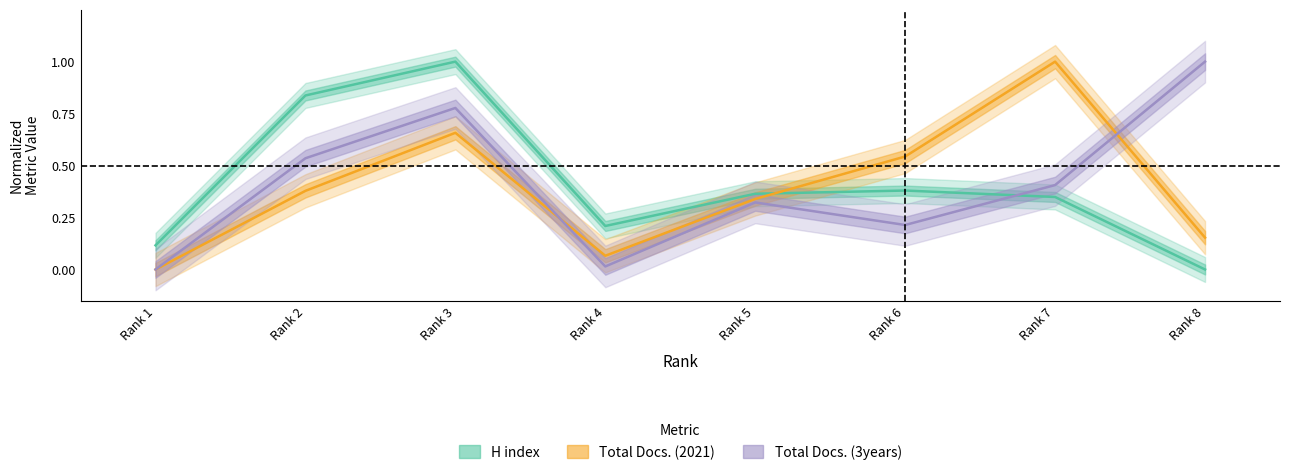

True or false: Total Docs. (3years) has a value of 1.0 at Rank 8.

True